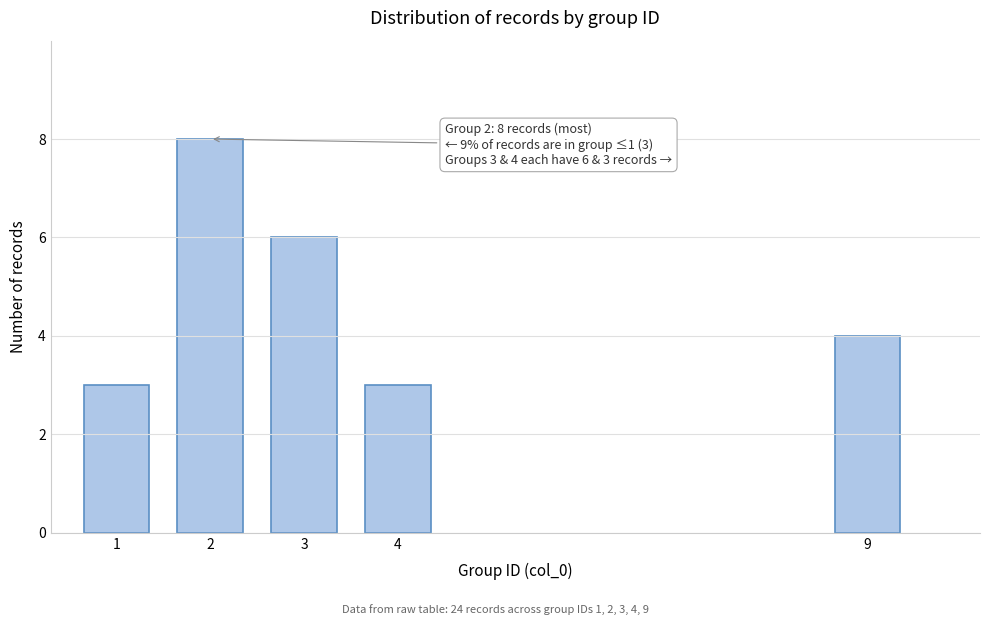

Reading left to right, what are all the values shown in this chart?

3	8	6	3	4